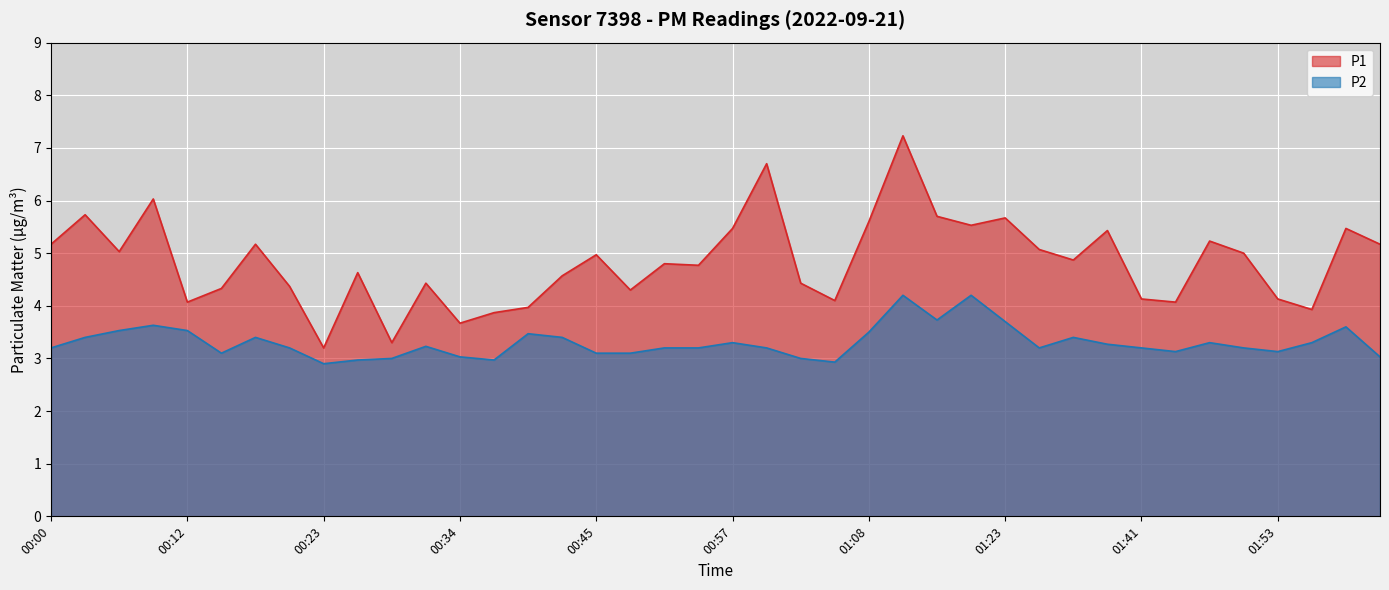

How many series are shown in this chart?

2